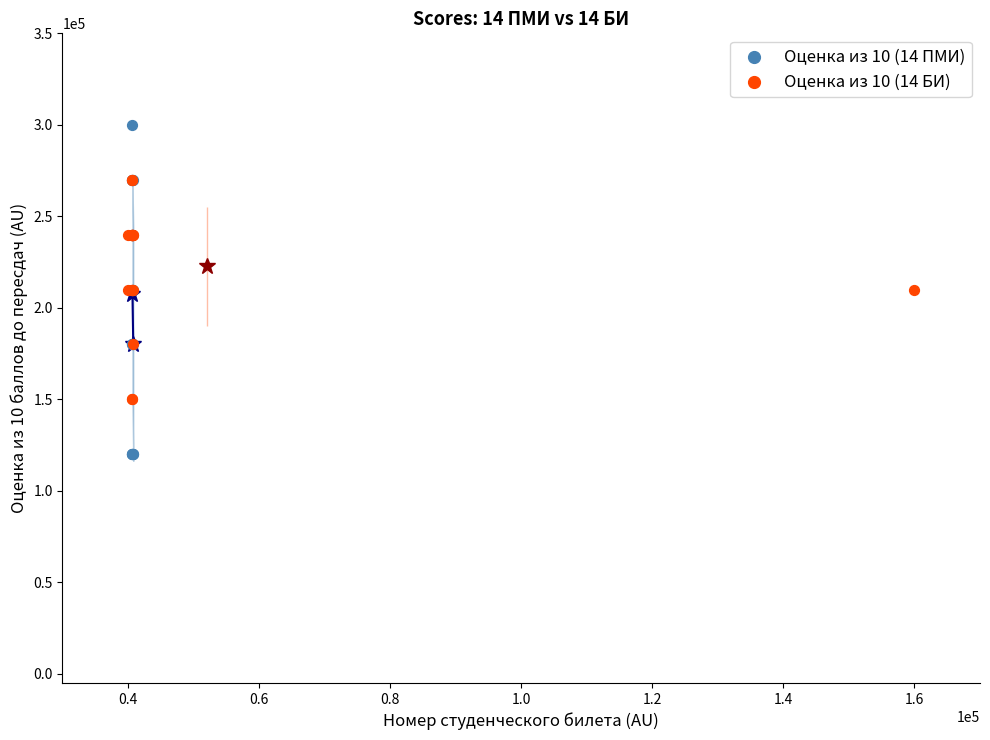

Which series reaches the minimum Y coordinate?

Оценка из 10 (14 ПМИ)